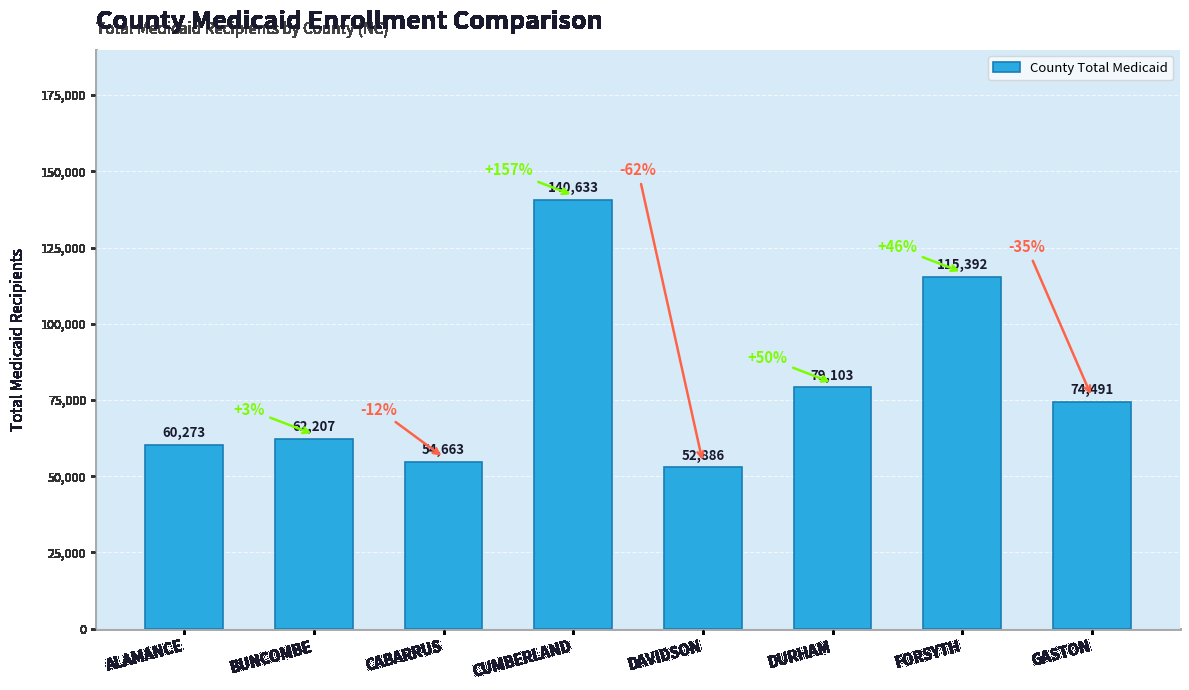

What is the maximum value shown in the chart?

140633